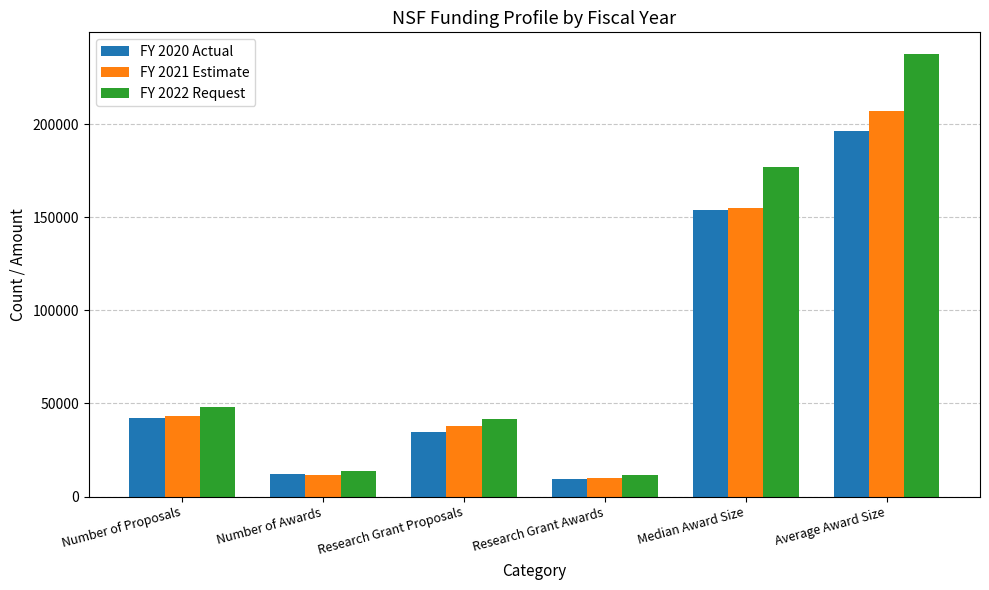

True or false: FY 2021 Estimate has a value of 43200 at Number of Proposals.

True